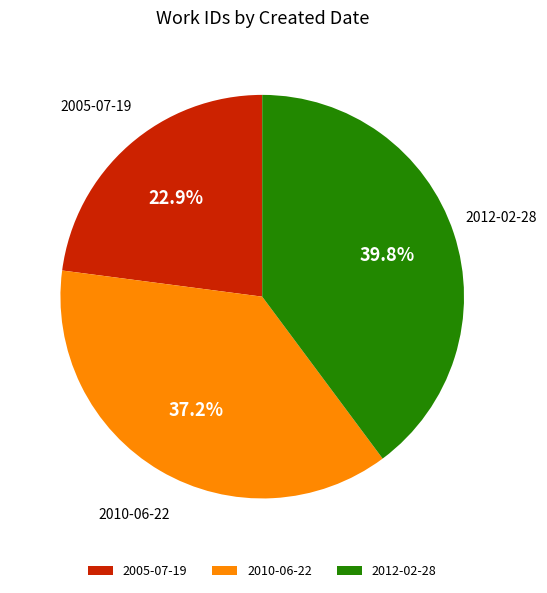

The 2012-02-28 slice represents 40% of the pie. True or false?

True